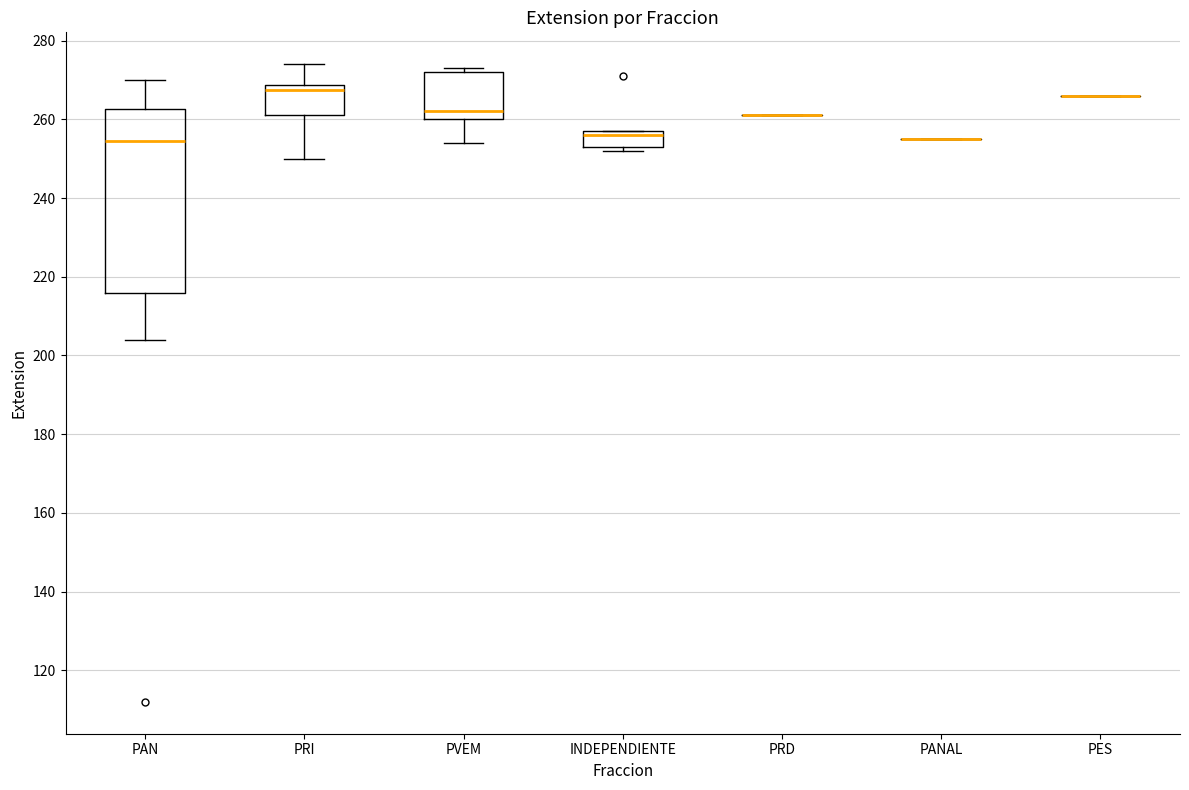

Reading left to right, transcribe this box plot: for each box, give where its median line is, the range the box spans, and where its two whiskers end, as read against the y-axis. The values are not printed on the chart, so give them approximately, as read against the axis.

PAN: median 254, box 216 to 262, whiskers 204 to 270
PRI: median 268 (just below the box's upper edge), box 262 to 268, whiskers 250 to 274
PVEM: median 262, box 260 to 272, whiskers 254 to 274
INDEPENDIENTE: median 256, box 254 to 258, whiskers 252 to 258
PRD: box collapsed to a line at 262, whiskers 262 to 262
PANAL: box collapsed to a line at 256, whiskers 256 to 256
PES: box collapsed to a line at 266, whiskers 266 to 266